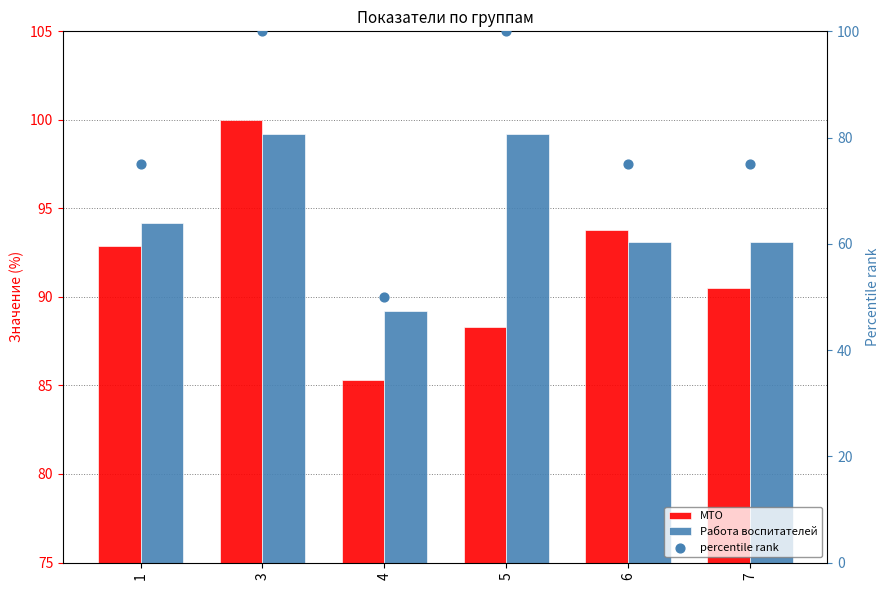

What is the total value across all series at 6?

261.9